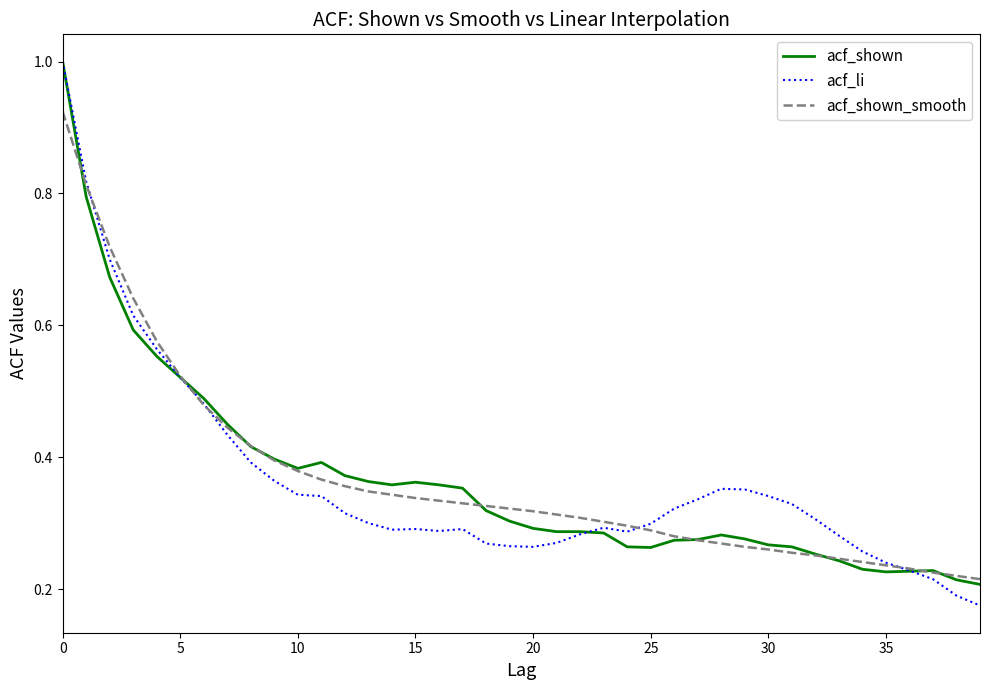

Is this an area chart (filled region under the line)?

No